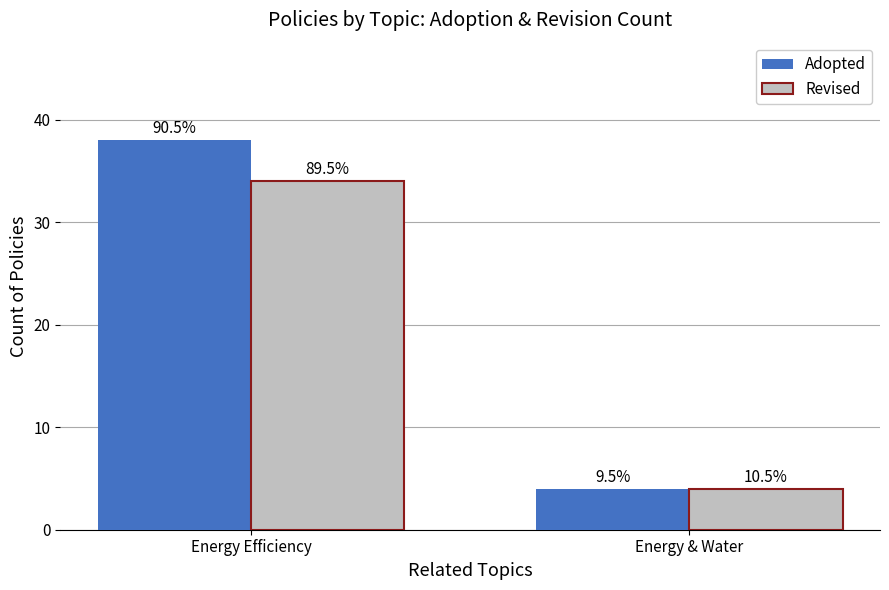

How many bars are there in each group?

2